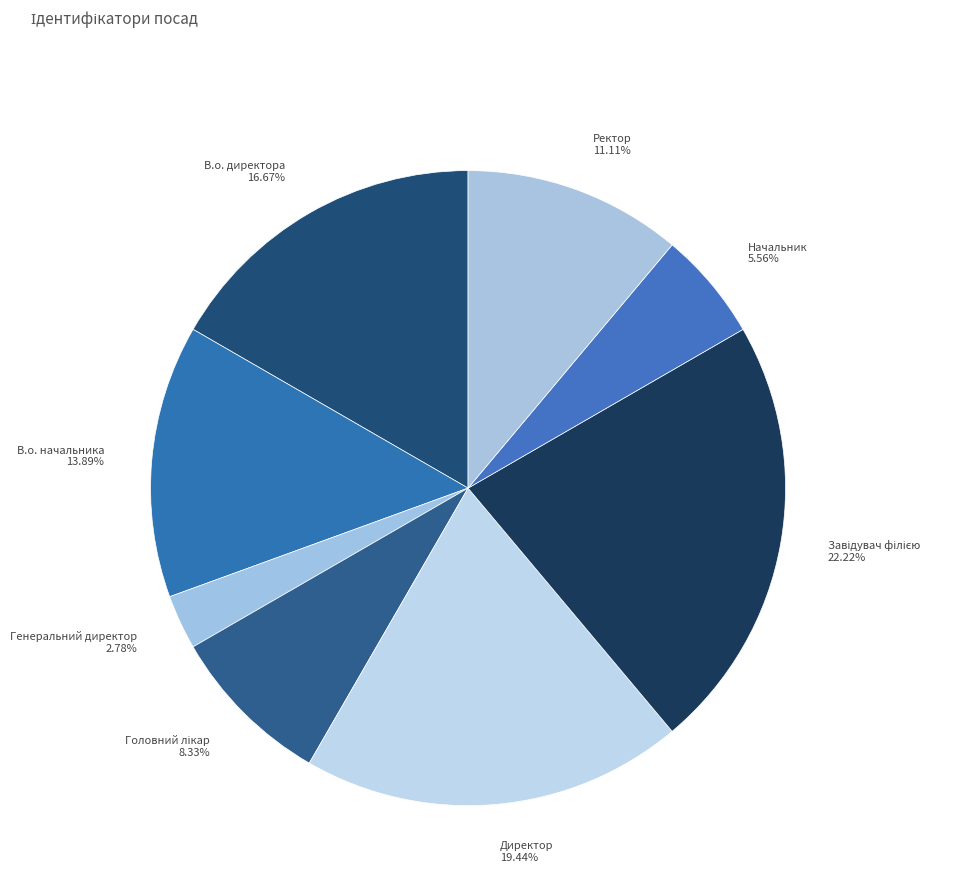

Count the number of slices in the pie.

8